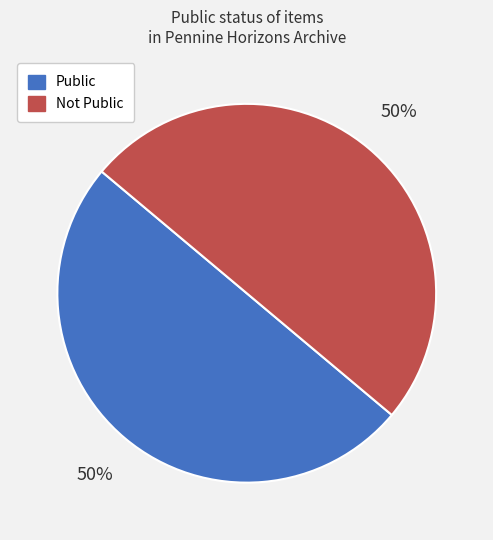

To the nearest percent, what is the average slice percentage?

50%